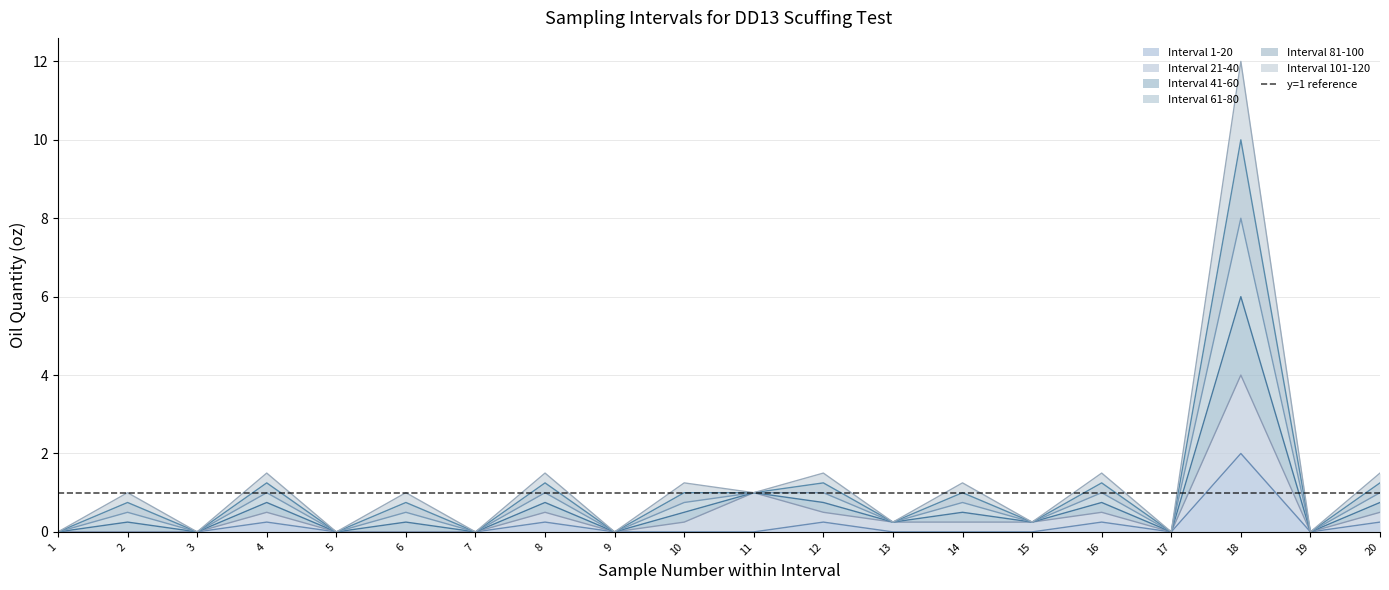

The value of Interval 41-60 at 17 is 0.0. True or false?

True